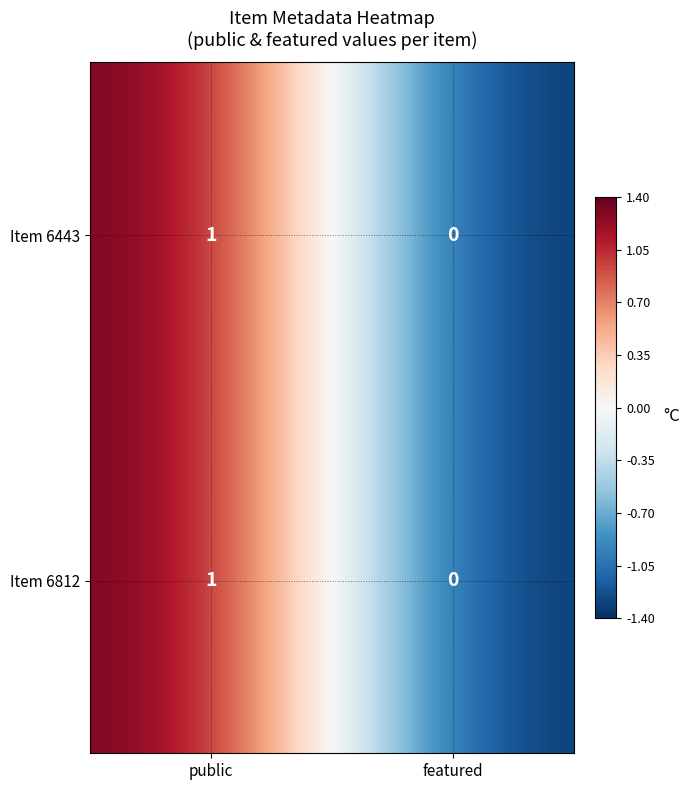

At which category is the sum across all series the highest?

public